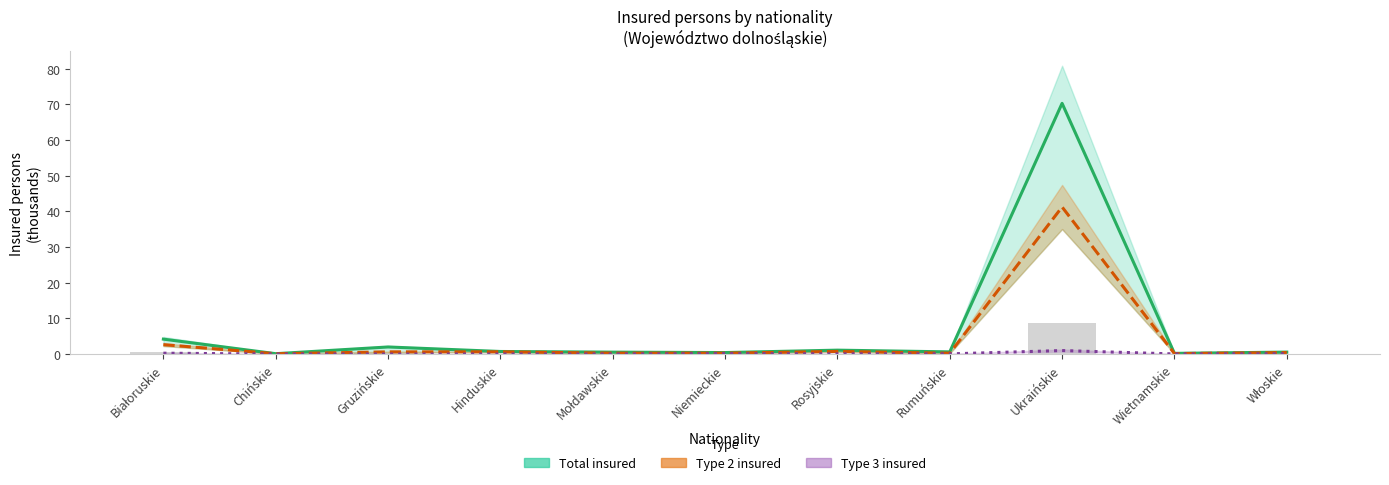

What is the sum of all Type 2 insured values?

47.3